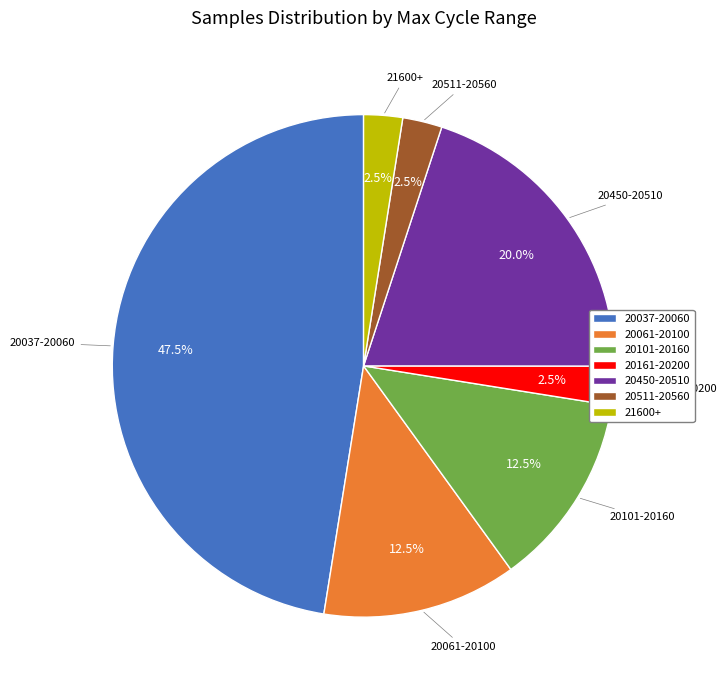

Is 20511-20560 the majority of the pie?

No